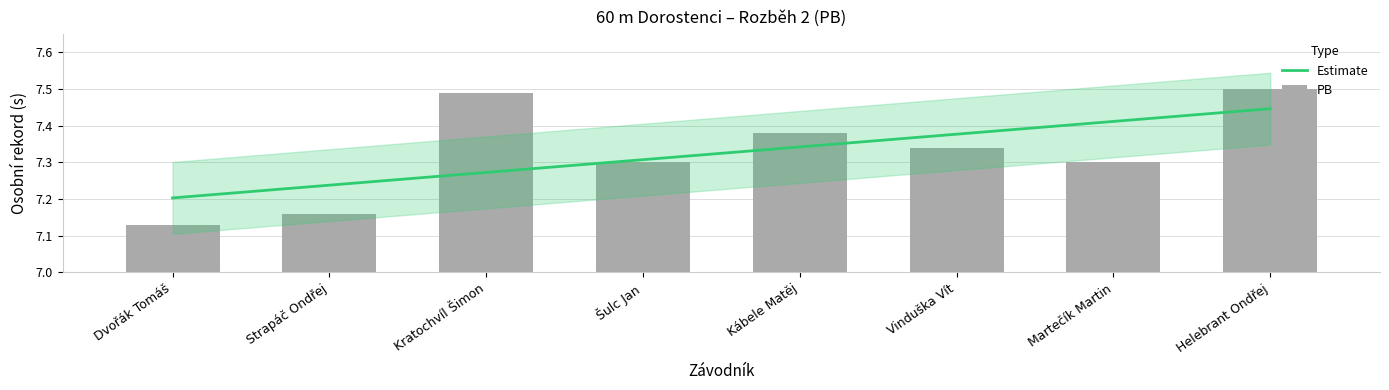

Reading left to right, extract all data points from this chart.

7.1	7.2	7.5	7.3	7.4	7.3	7.3	7.5